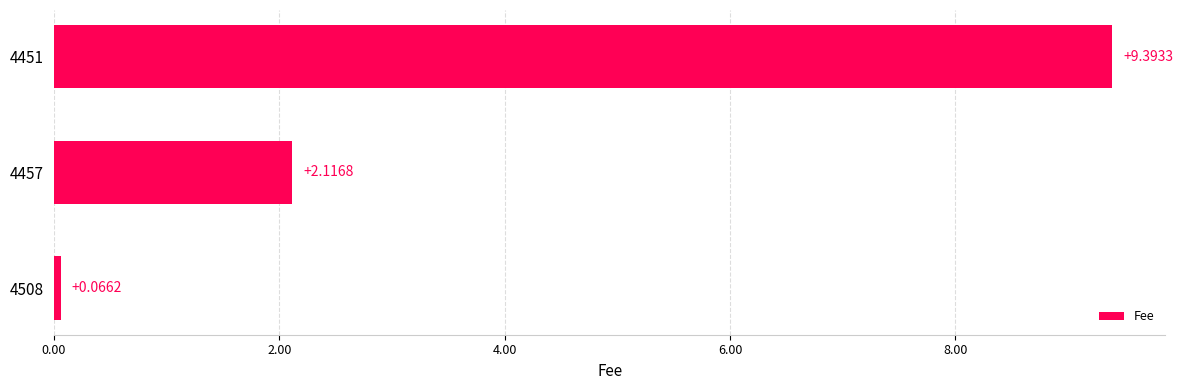

What is the change in value from 4508 to 4451?

+9.3